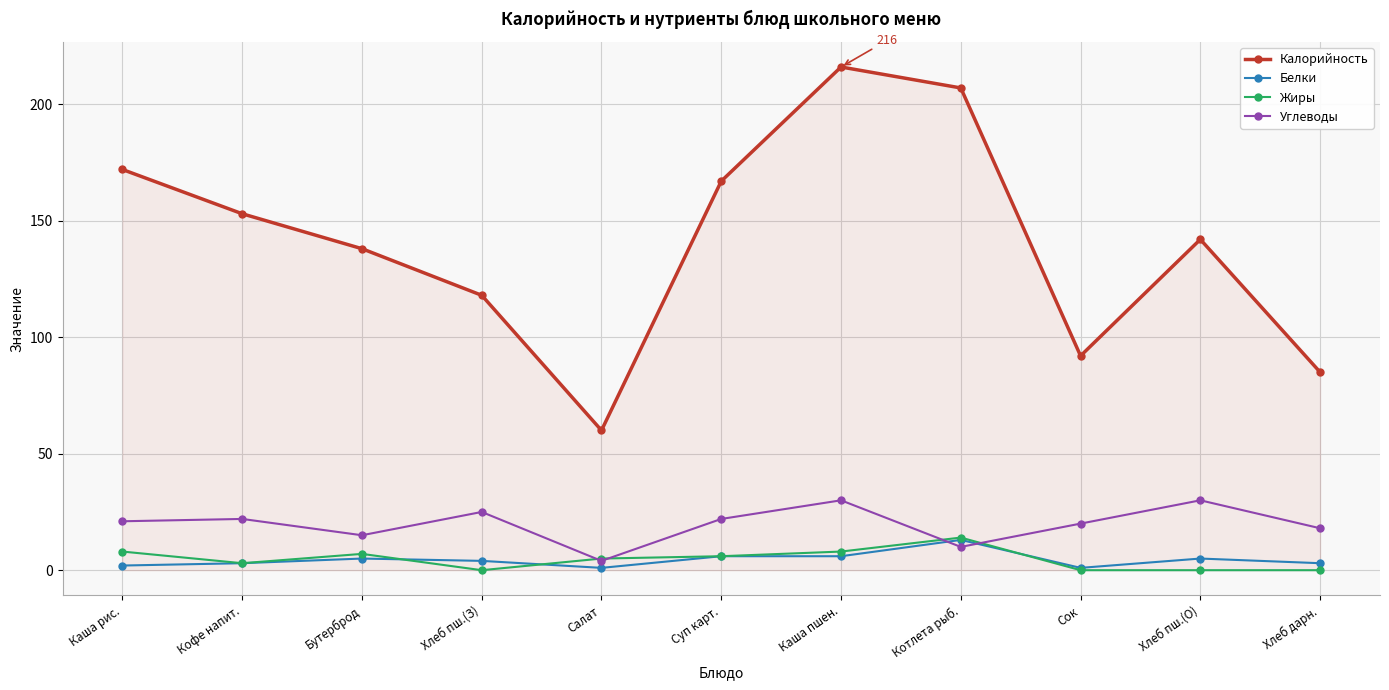

What are all the series names shown in the legend?

Калорийность, Белки, Жиры, Углеводы